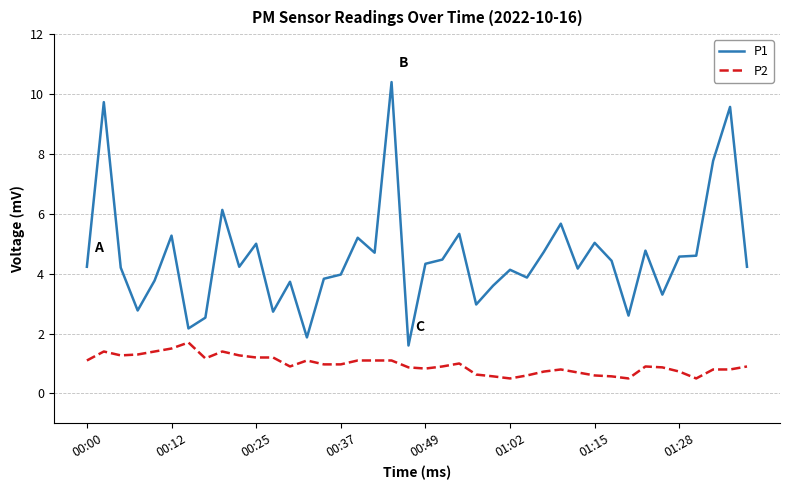

Which series has the largest range (max minus min)?

P1